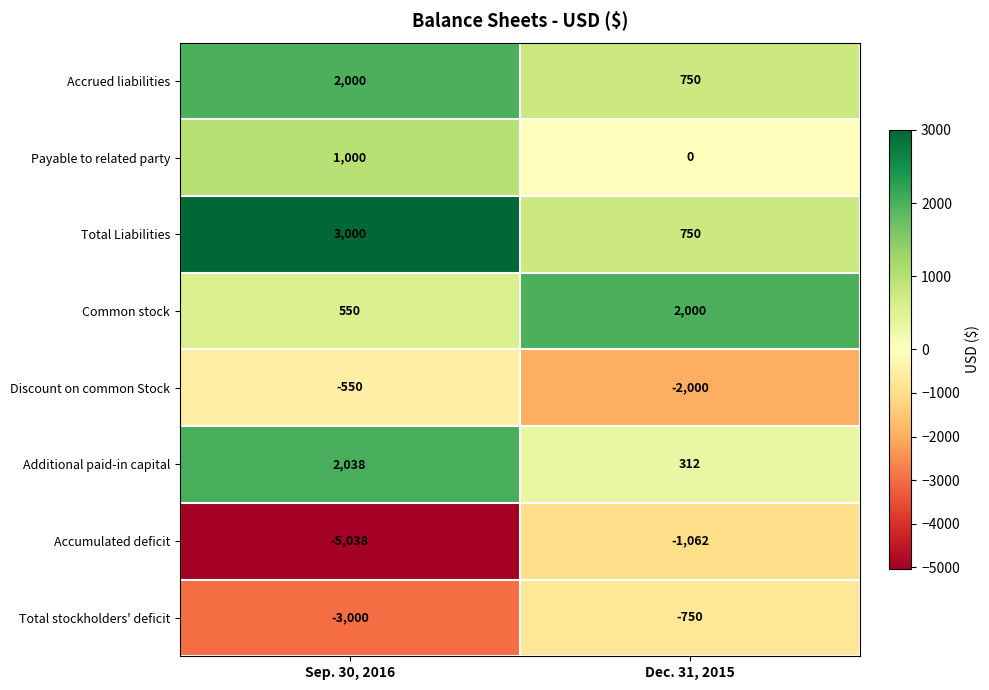

Between Sep. 30, 2016 and Dec. 31, 2015, which series saw the biggest shift?

Accumulated deficit